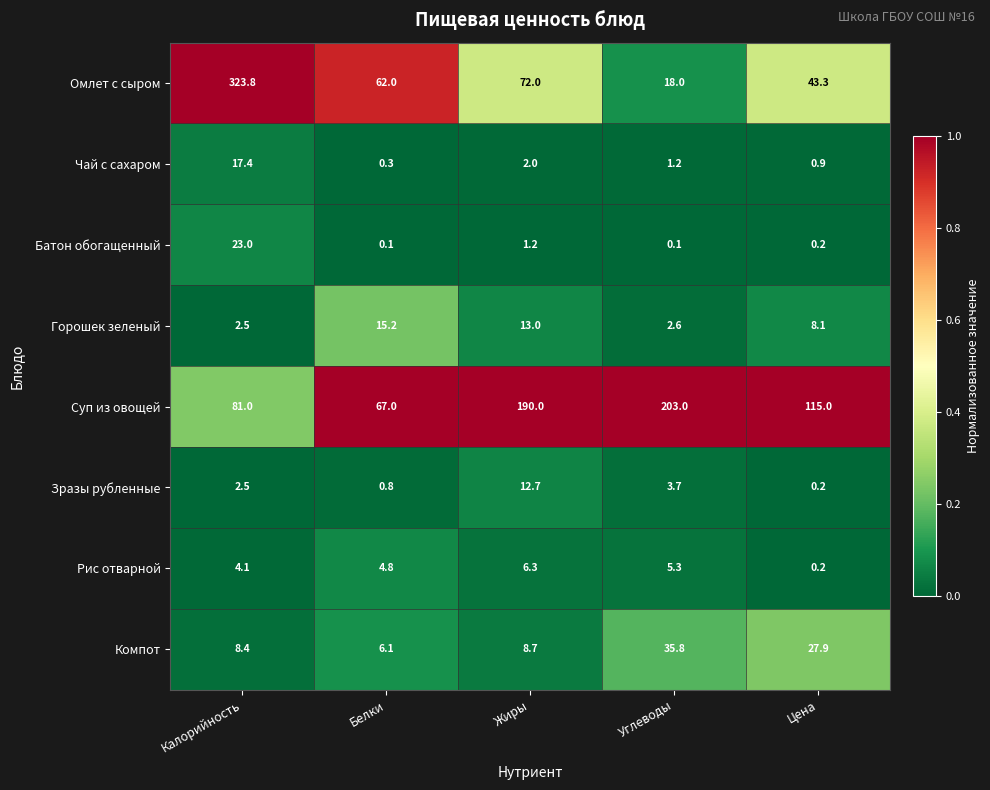

How many distinct data groups are displayed?

8